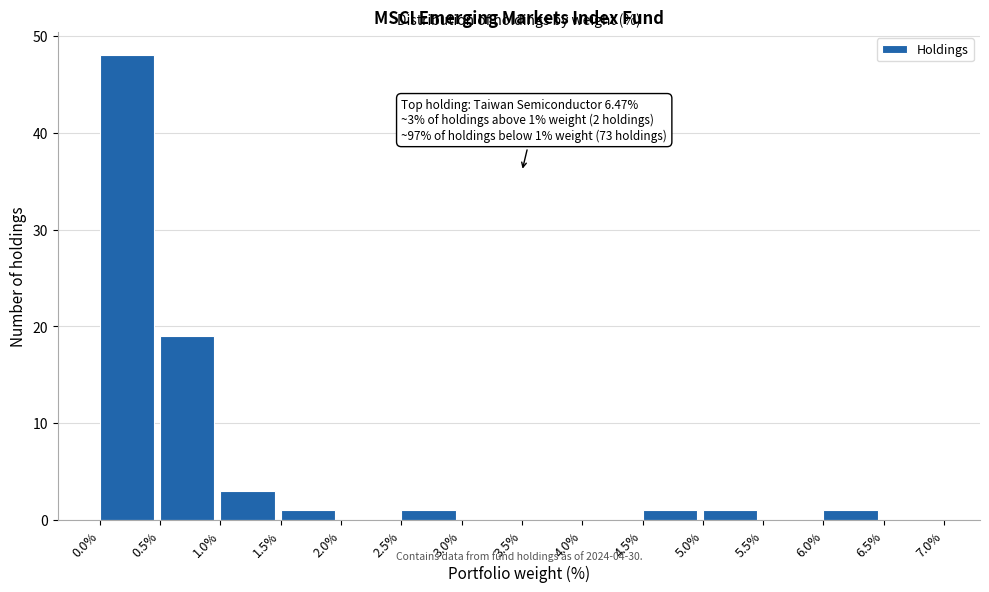

Which range on the x-axis has the tallest bar?

0.0% to 0.5%